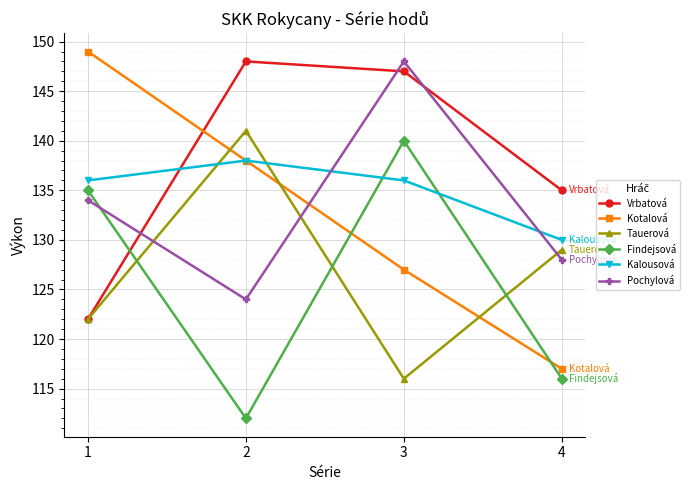

Rank the series at 4 from highest to lowest value.

Vrbatová, Kalousová, Tauerová, Pochylová, Kotalová, Findejsová